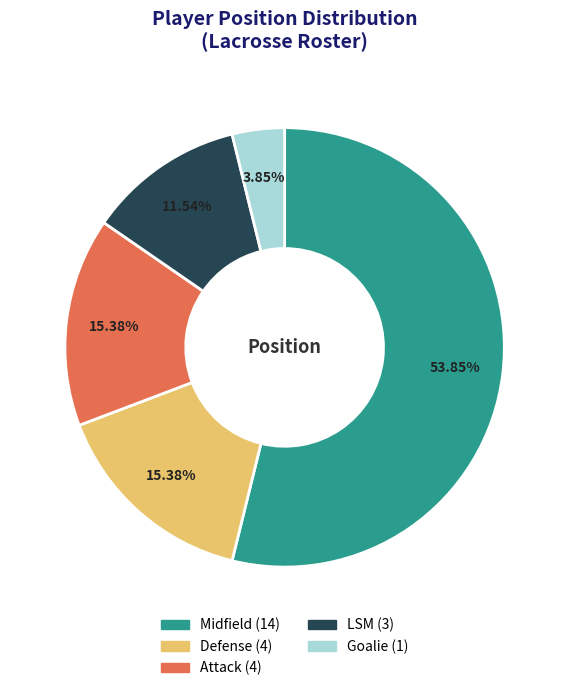

Between LSM and Attack, which is larger?

Attack